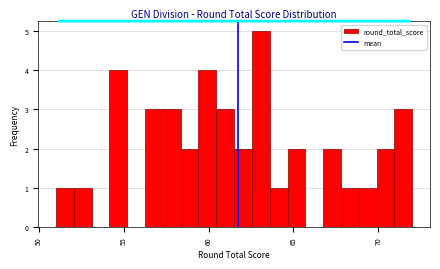

Around what value on the x-axis is the tallest bar? Give the approximate position of its centre, as read against the axis.

63.0